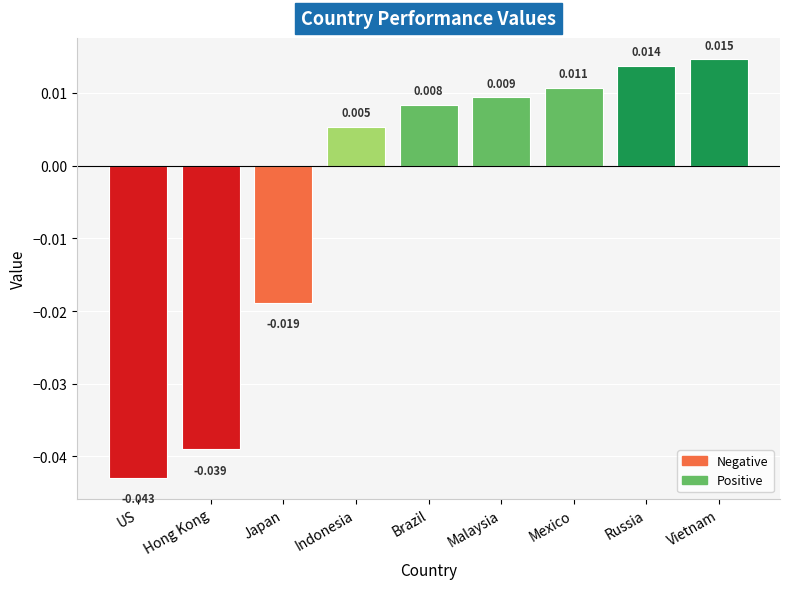

Which has a higher value, US or Mexico?

Mexico